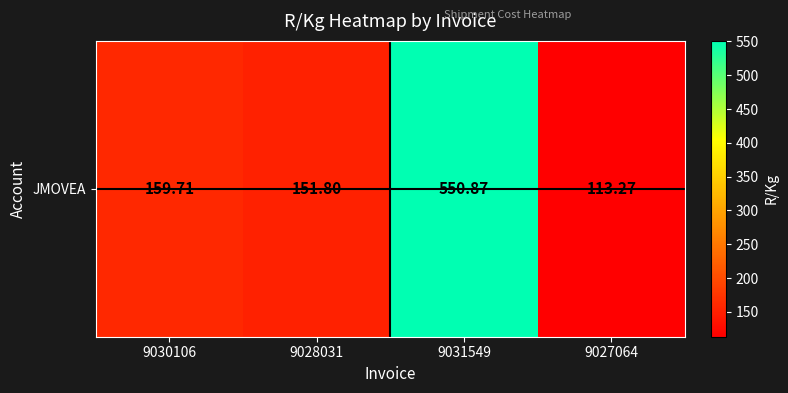

Read the value at 9027064.

113.3